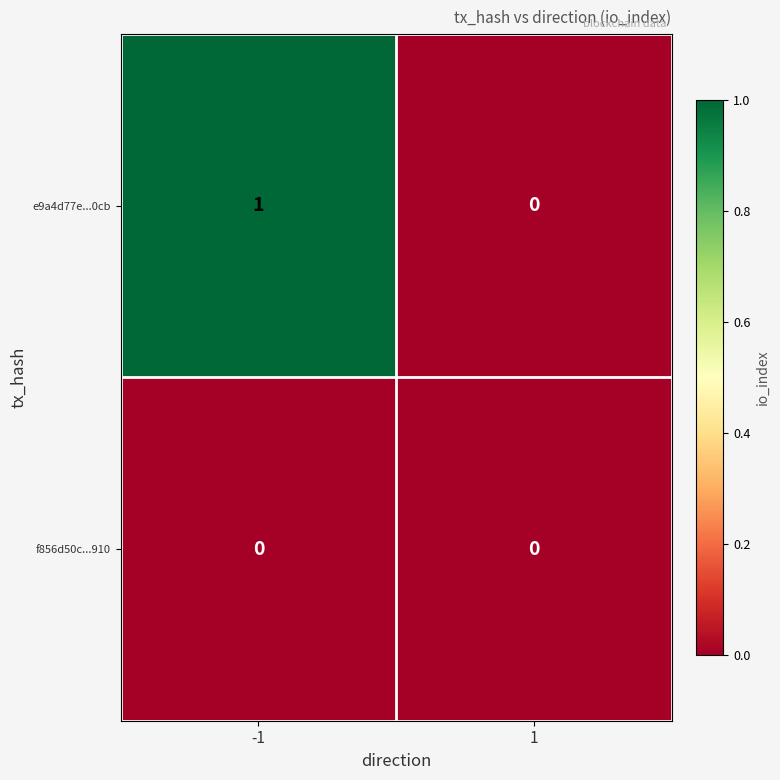

Is the value of f856d50c...910 at -1 greater than the value of e9a4d77e...0cb at -1?

No